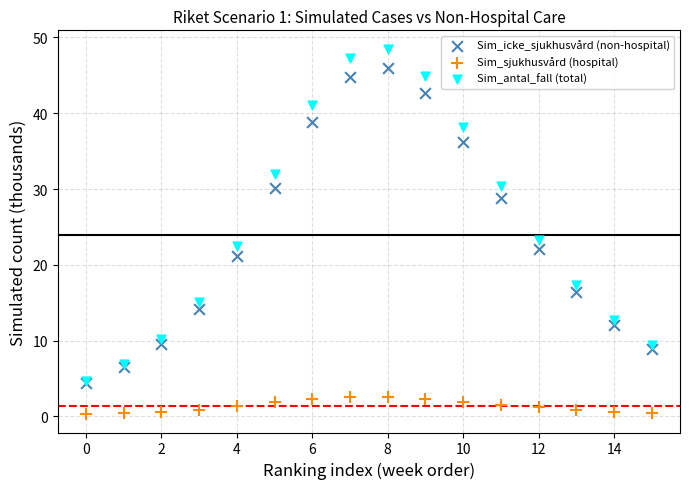

In the Sim_icke_sjukhusvård (non-hospital) series, what Y value is closest to 25?

22.1